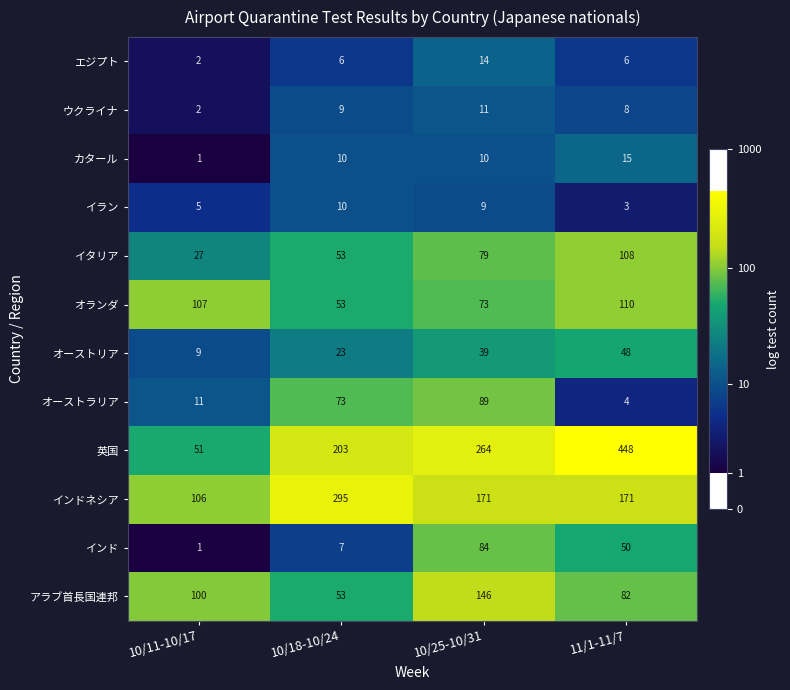

Which series changed the most between 10/25-10/31 and 11/1-11/7?

英国